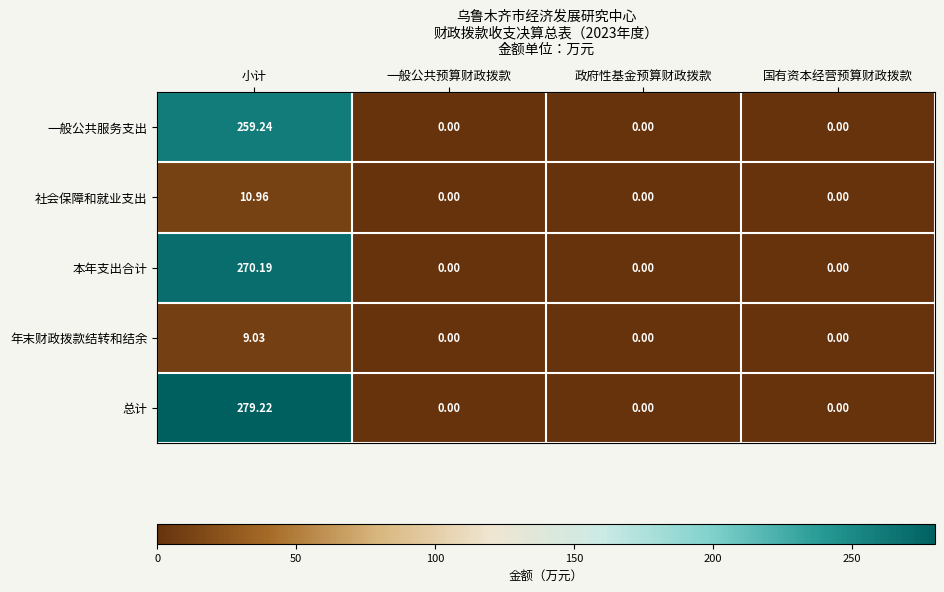

Which series has the largest total across all categories?

总计